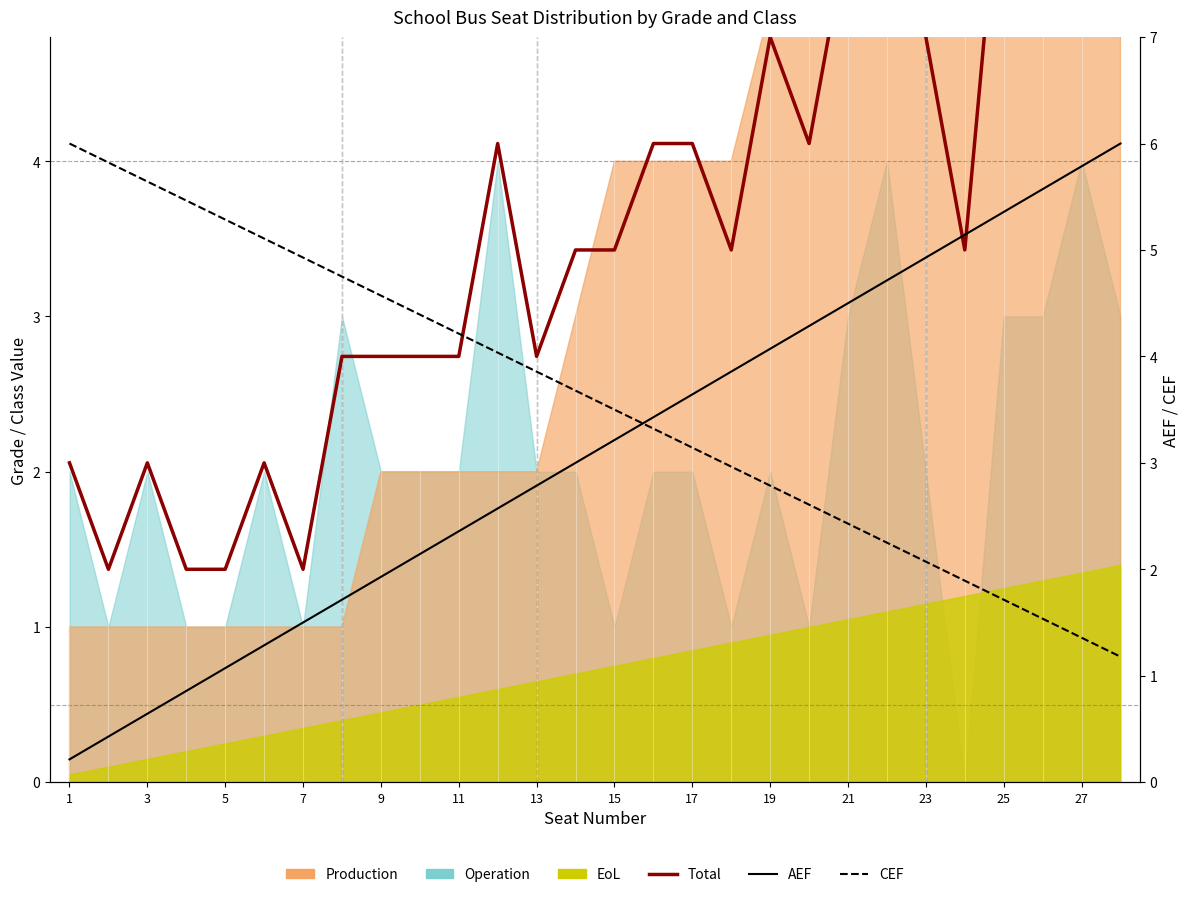

How many intersections are there between Total and CEF?

1